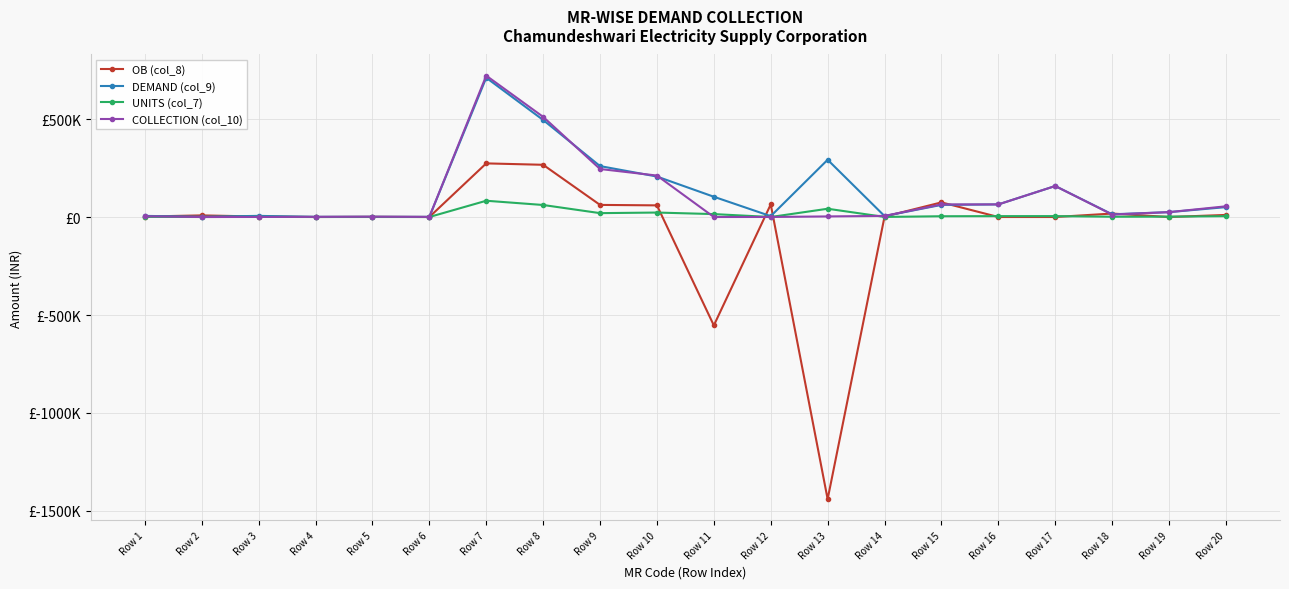

Does the chart have visible grid lines?

Yes